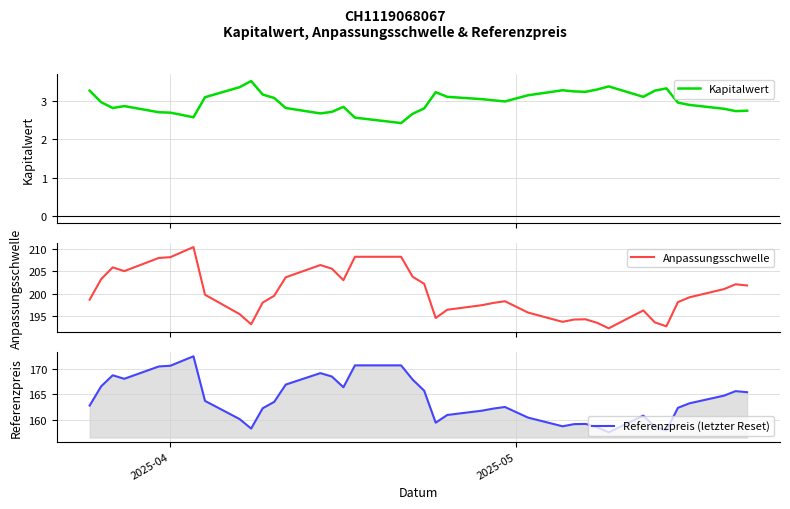

What is the difference between the second highest and second lowest values in the Kapitalwert series?

0.8